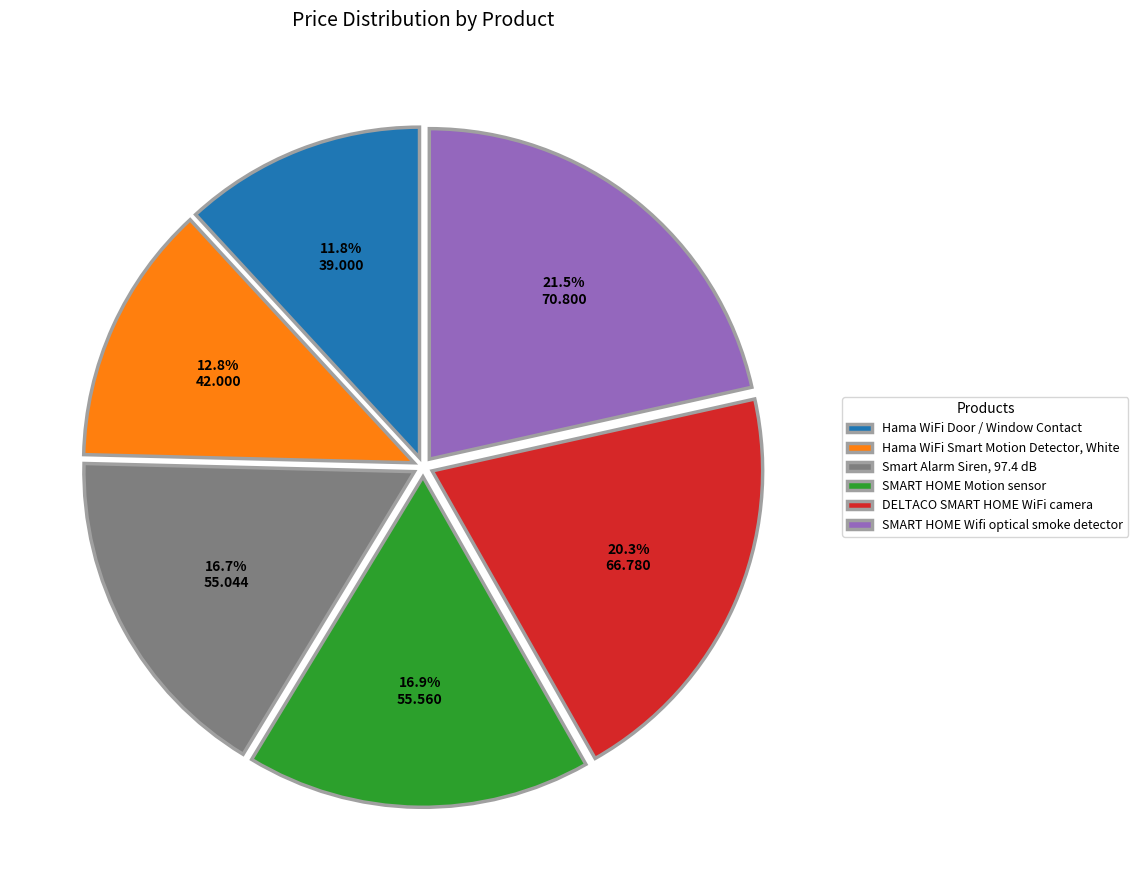

Combined, do Hama WiFi Smart Motion Detector, White and DELTACO SMART HOME WiFi camera account for over 50%?

No